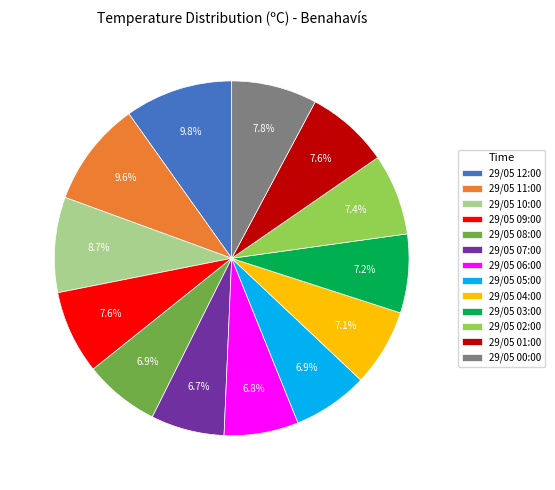

Is the sum of 29/05 07:00 and 29/05 02:00 greater than half?

No